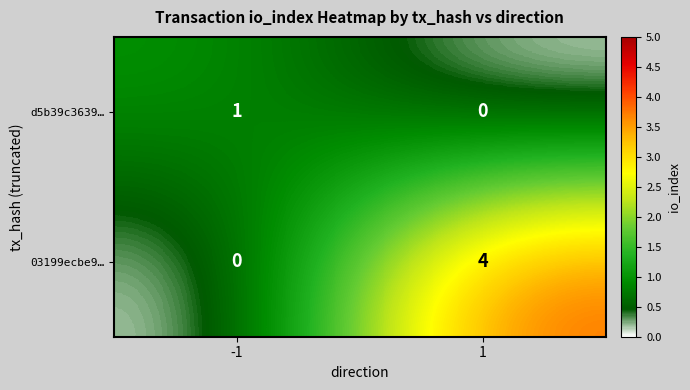

List the series in order of their peak value, highest first.

03199ecbe9…, d5b39c3639…